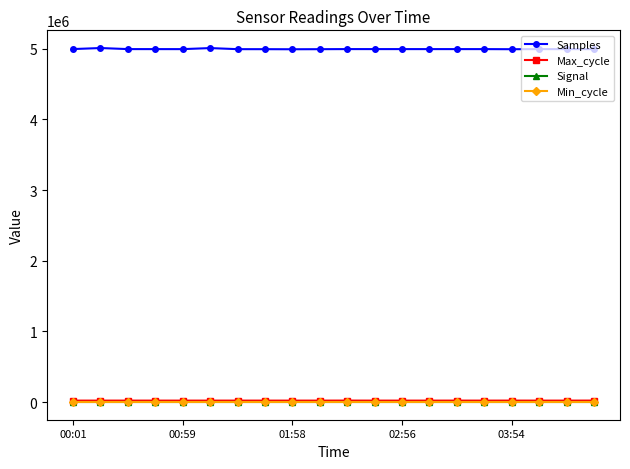

How many Signal values are between -66 and -65?

20